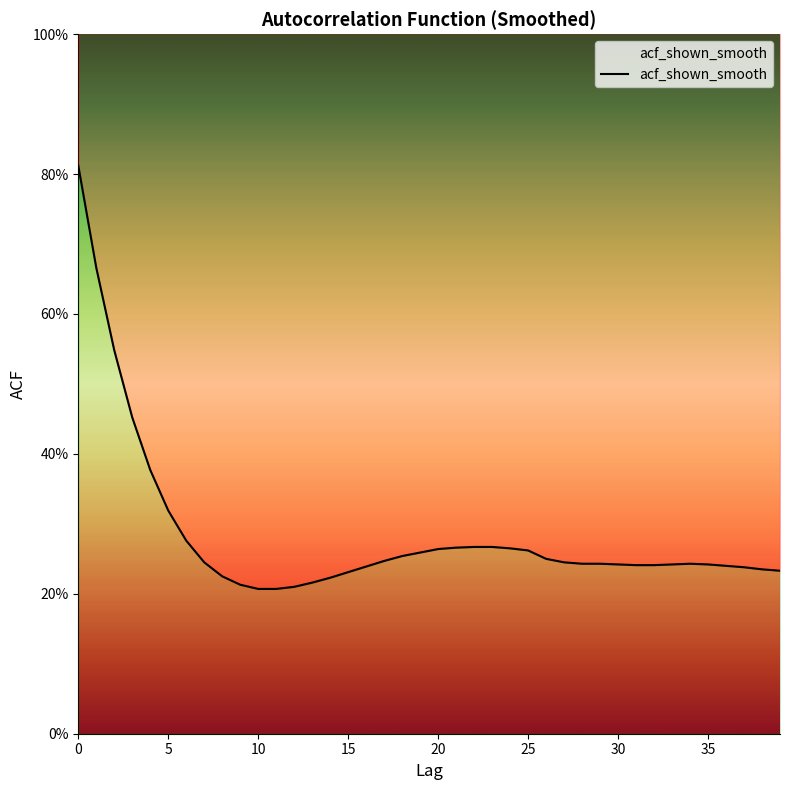

What is the difference between the maximum and minimum values?

0.6